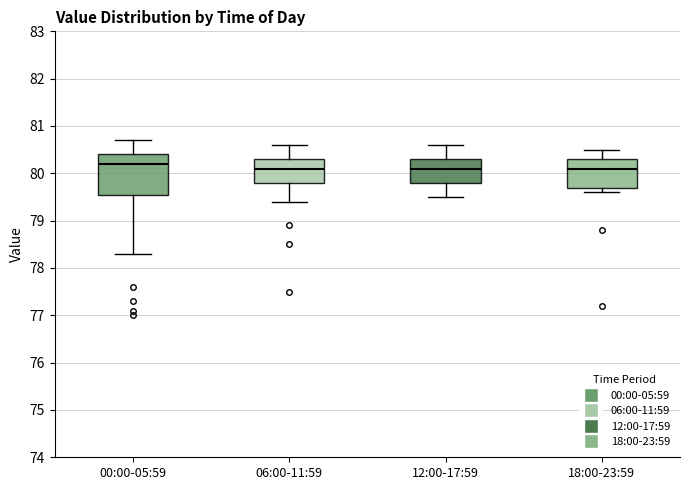

Reading left to right, read every box against the y-axis: the position of its median line, the range the box covers, and the ends of its whiskers. The values are not printed on the chart, so give them approximately, as read against the axis.

00:00-05:59: median 80.2, box 79.6 to 80.4, whiskers 78.3 to 80.7
06:00-11:59: median 80.1, box 79.8 to 80.3, whiskers 79.4 to 80.6
12:00-17:59: median 80.1, box 79.8 to 80.3, whiskers 79.5 to 80.6
18:00-23:59: median 80.1, box 79.7 to 80.3, whiskers 79.6 to 80.5